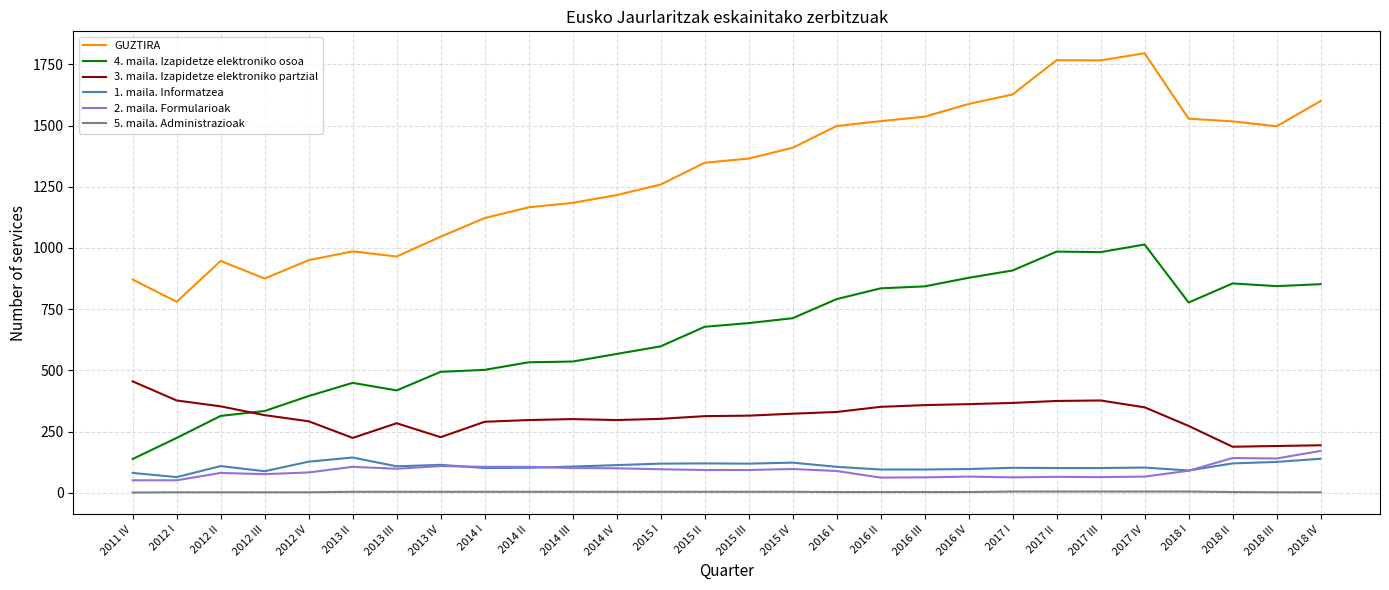

Which series has the largest range (max minus min)?

GUZTIRA